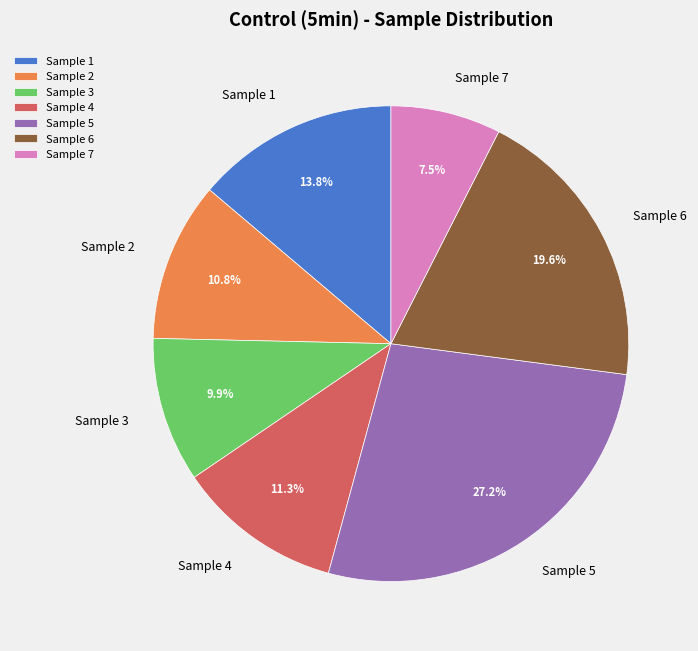

Is there any slice that represents more than half of the pie?

No